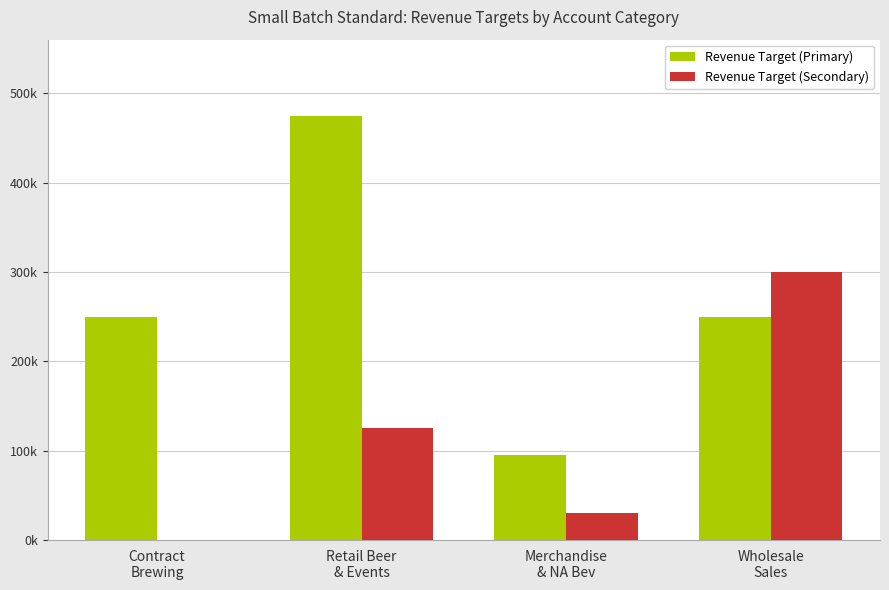

List the series in order of their peak value, lowest first.

Revenue Target (Secondary), Revenue Target (Primary)